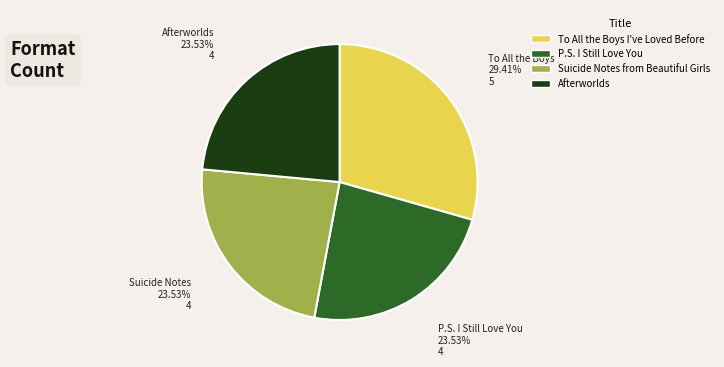

Which category has the biggest portion of the pie?

To All the Boys I've Loved Before